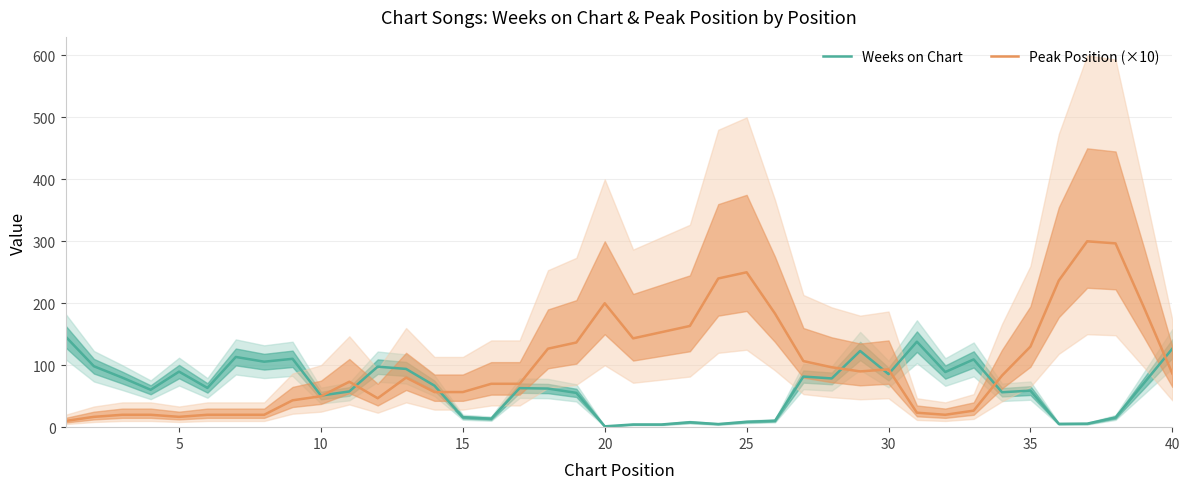

What is the sum of all Peak Position (×10) values?

4070.0